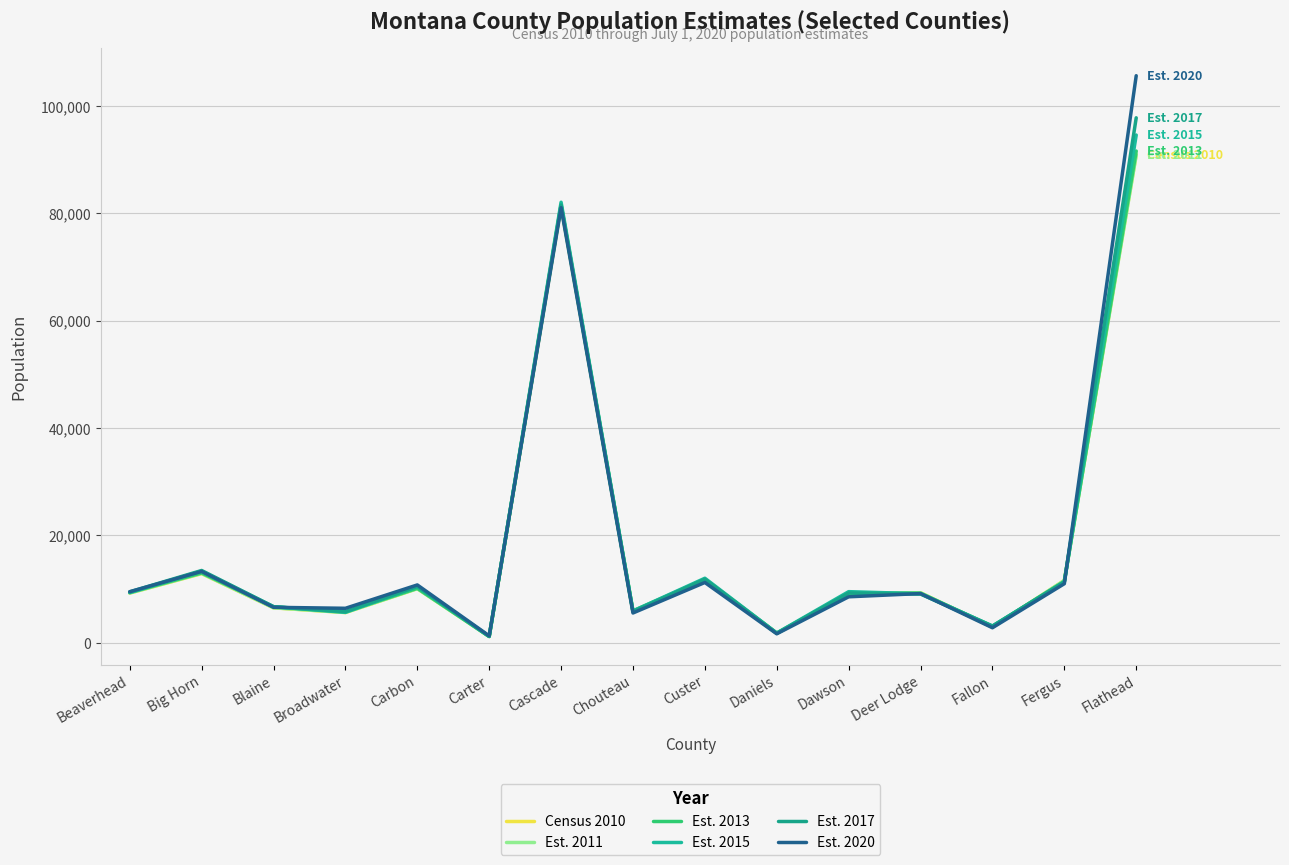

At how many categories does at least one series exceed 77043?

2